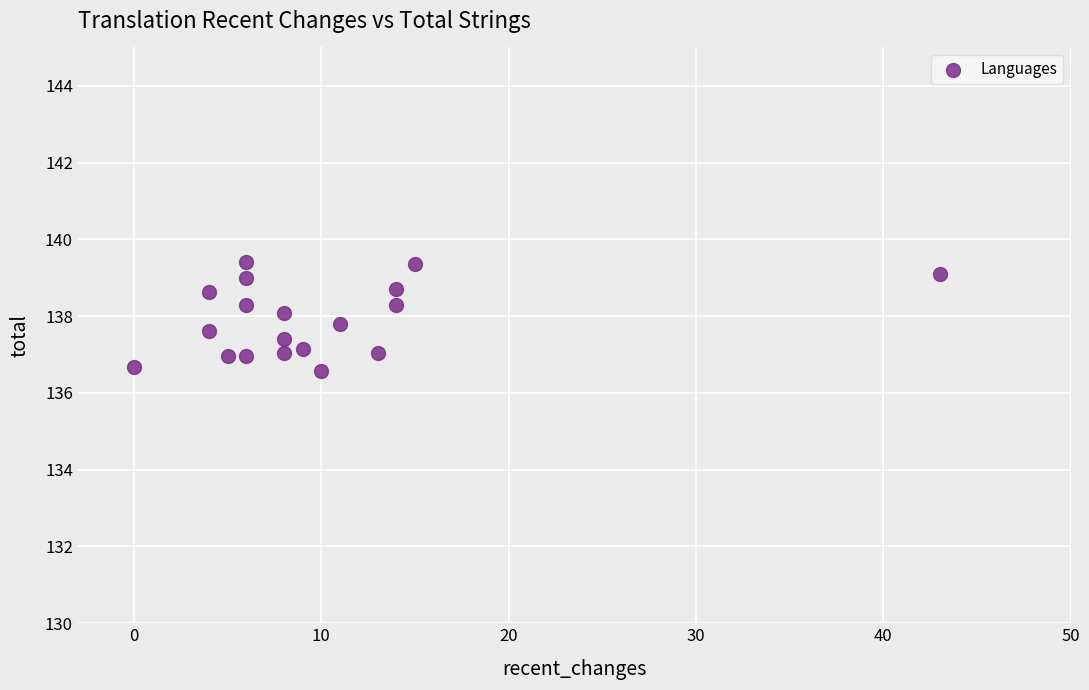

What is the range of Y values (max minus min)?

2.8